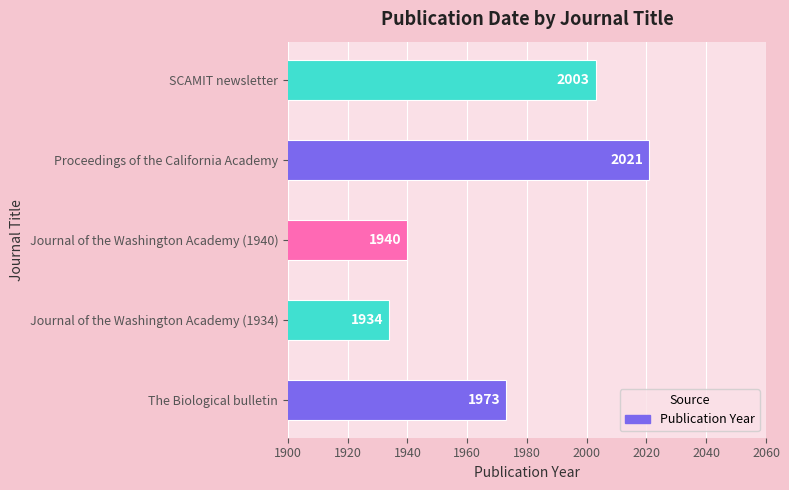

Reading bottom to top, extract all data points from this chart.

The Biological bulletin=1973	Journal of the Washington Academy (1934)=1934	Journal of the Washington Academy (1940)=1940	Proceedings of the California Academy=2021	SCAMIT newsletter=2003